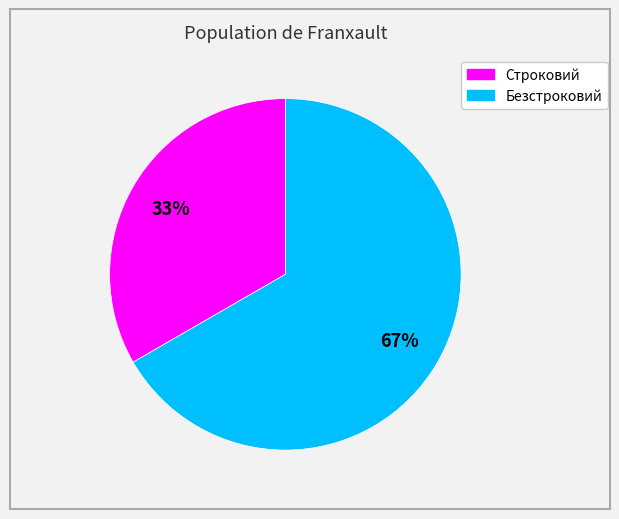

The Безстроковий slice represents 53% of the pie. True or false?

False